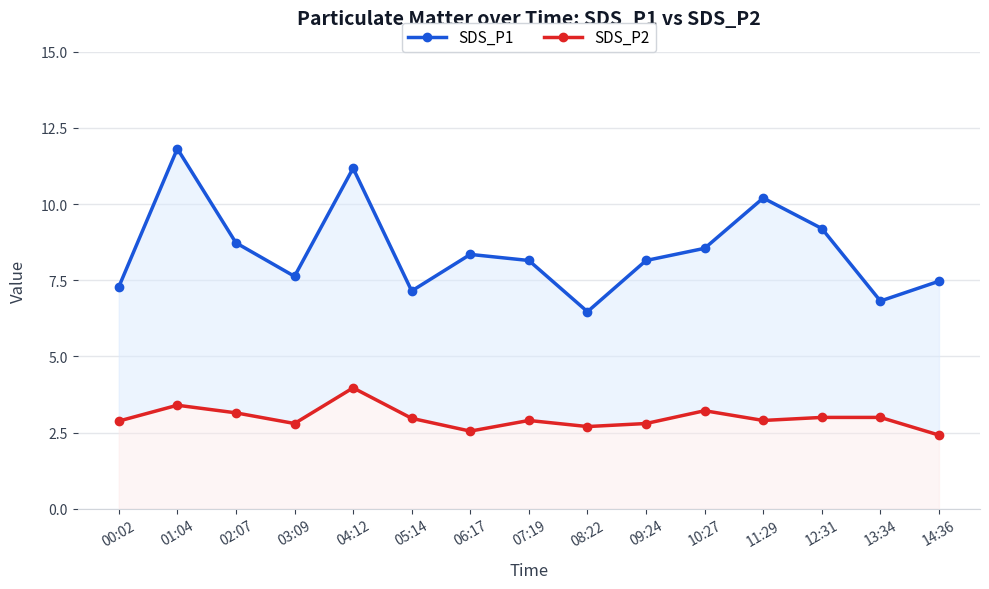

Where is the first local maximum for SDS_P1?

01:04